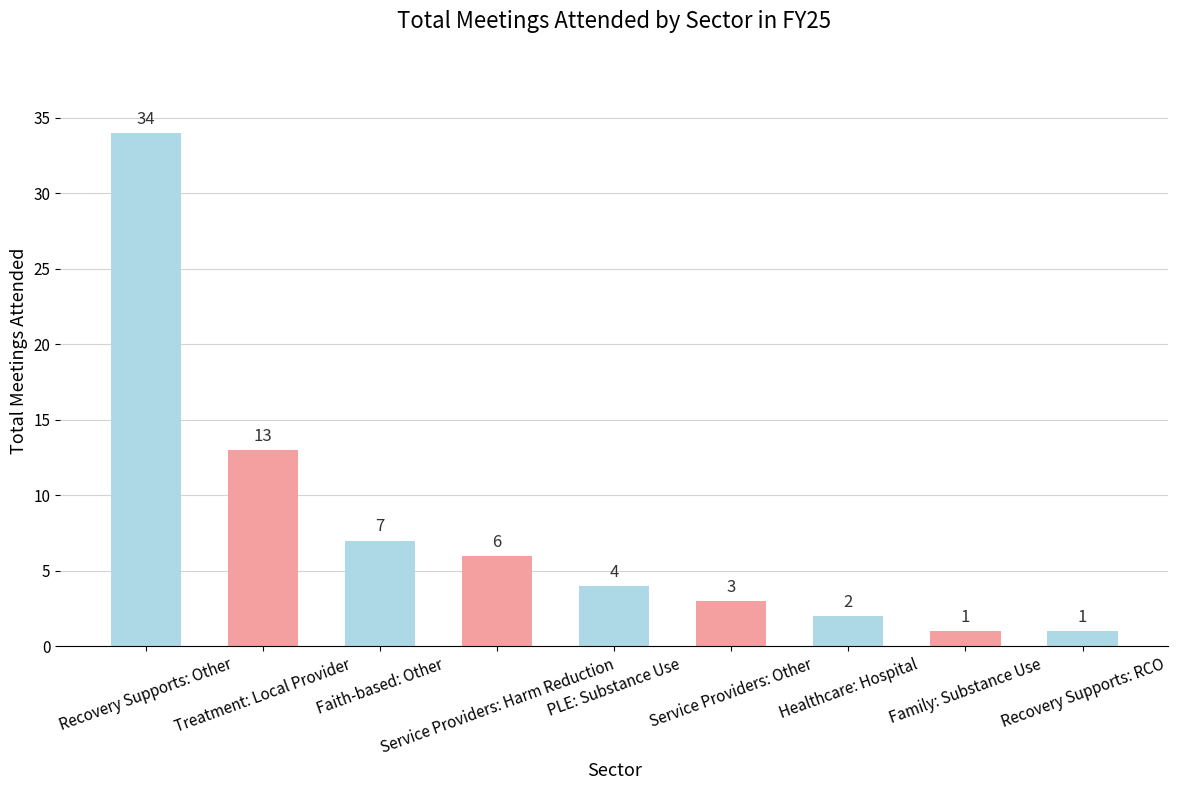

Approximately how many times larger is the value at Healthcare: Hospital compared to Family: Substance Use?

2.0